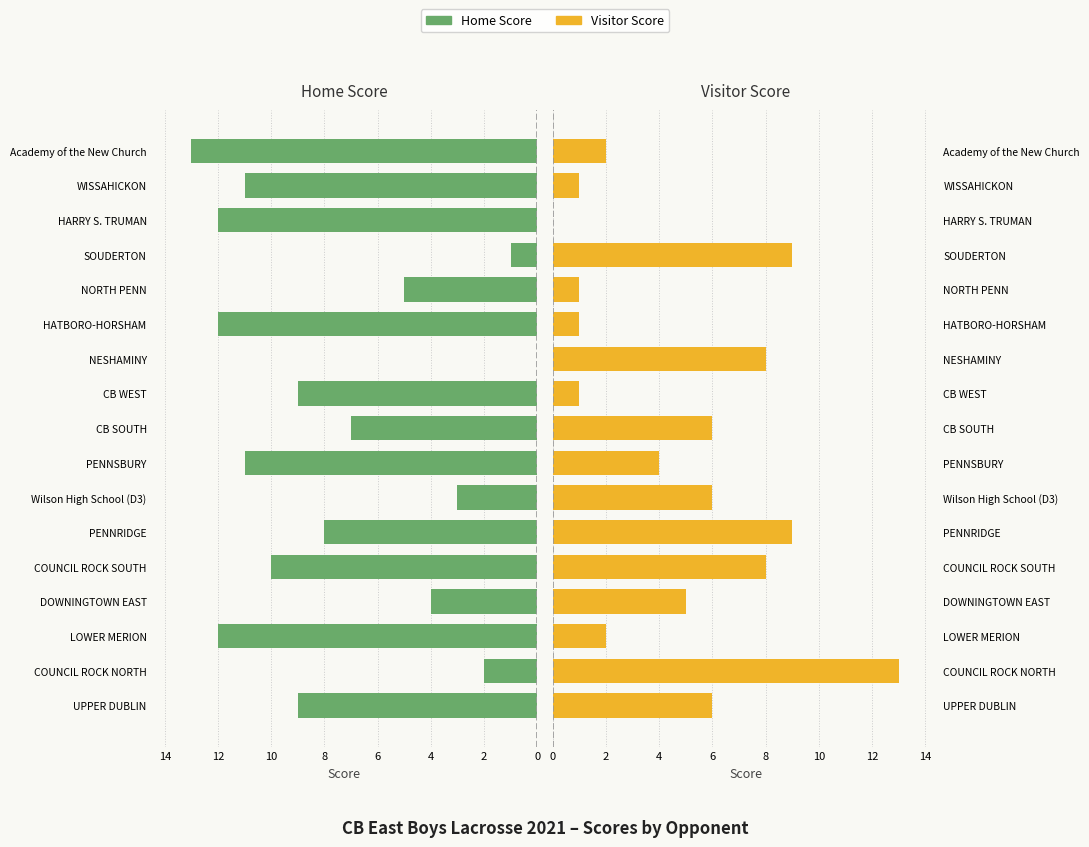

Read the Visitor Score value at NESHAMINY.

8